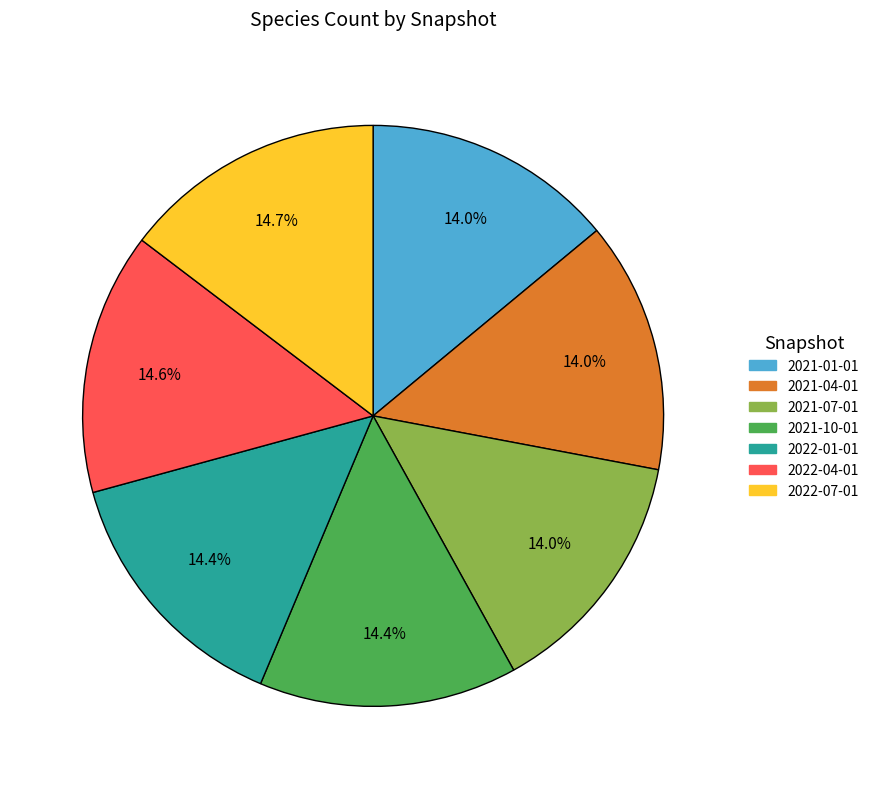

To the nearest percent, what is the difference between the largest and smallest slice percentages?

1%